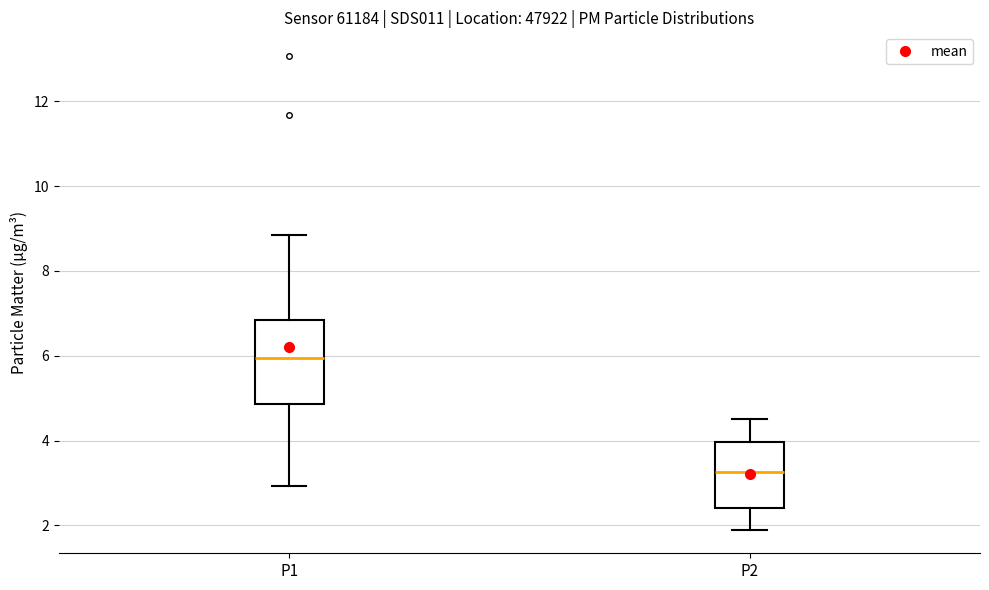

Reading left to right, read every box against the y-axis: the position of its median line, the range the box covers, and the ends of its whiskers. The values are not printed on the chart, so give them approximately, as read against the axis.

P1: median 6.0, box 4.8 to 6.8, whiskers 3.0 to 8.8
P2: median 3.2, box 2.4 to 4.0, whiskers 2.0 to 4.6